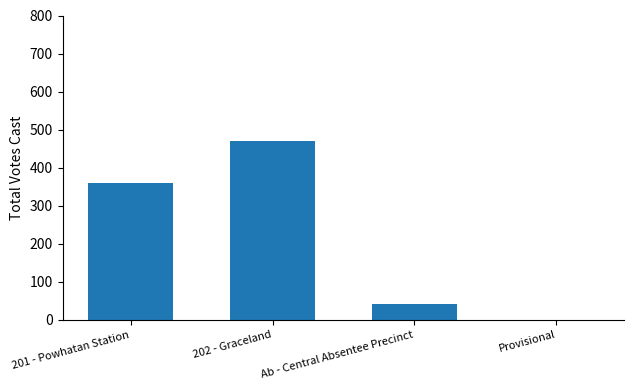

What is the sum of all values?

871